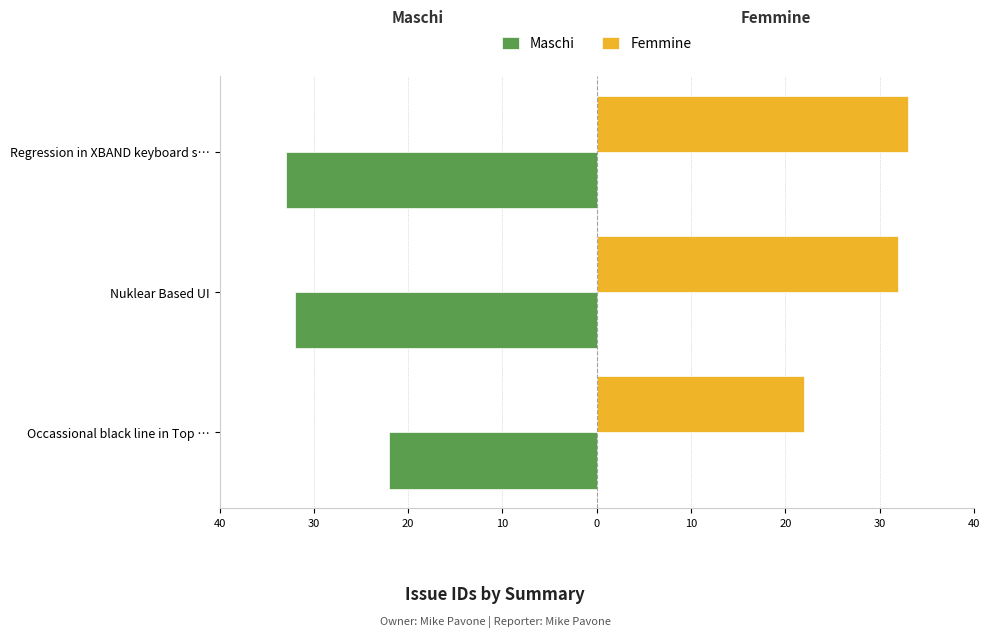

Which series has the largest range (max minus min)?

Maschi